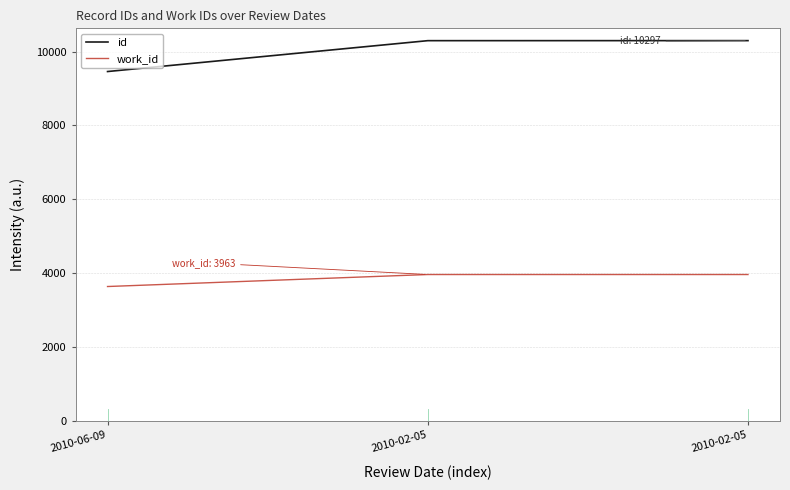

Is this an area chart (filled region under the line)?

No